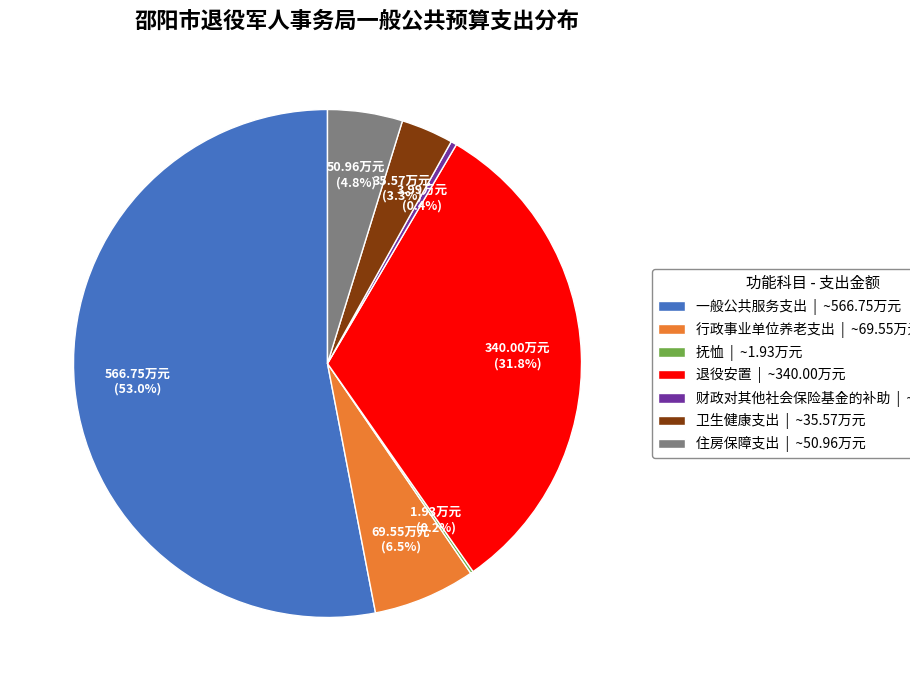

What percentage is NOT represented by 一般公共服务支出?

47.0%